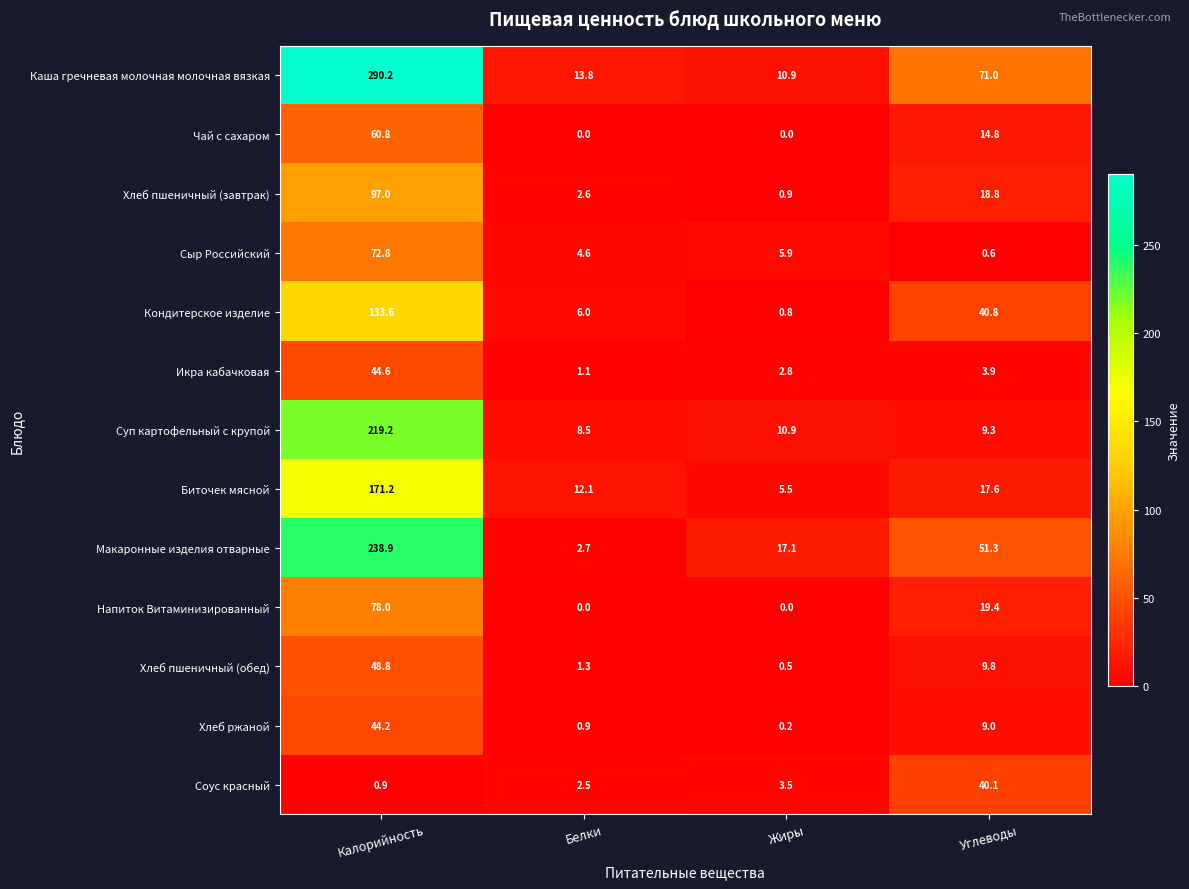

At how many categories does at least one series exceed 289?

1